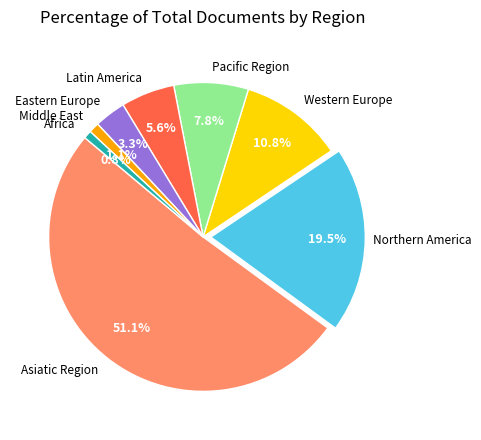

To the nearest percent, what is the average slice percentage?

12%